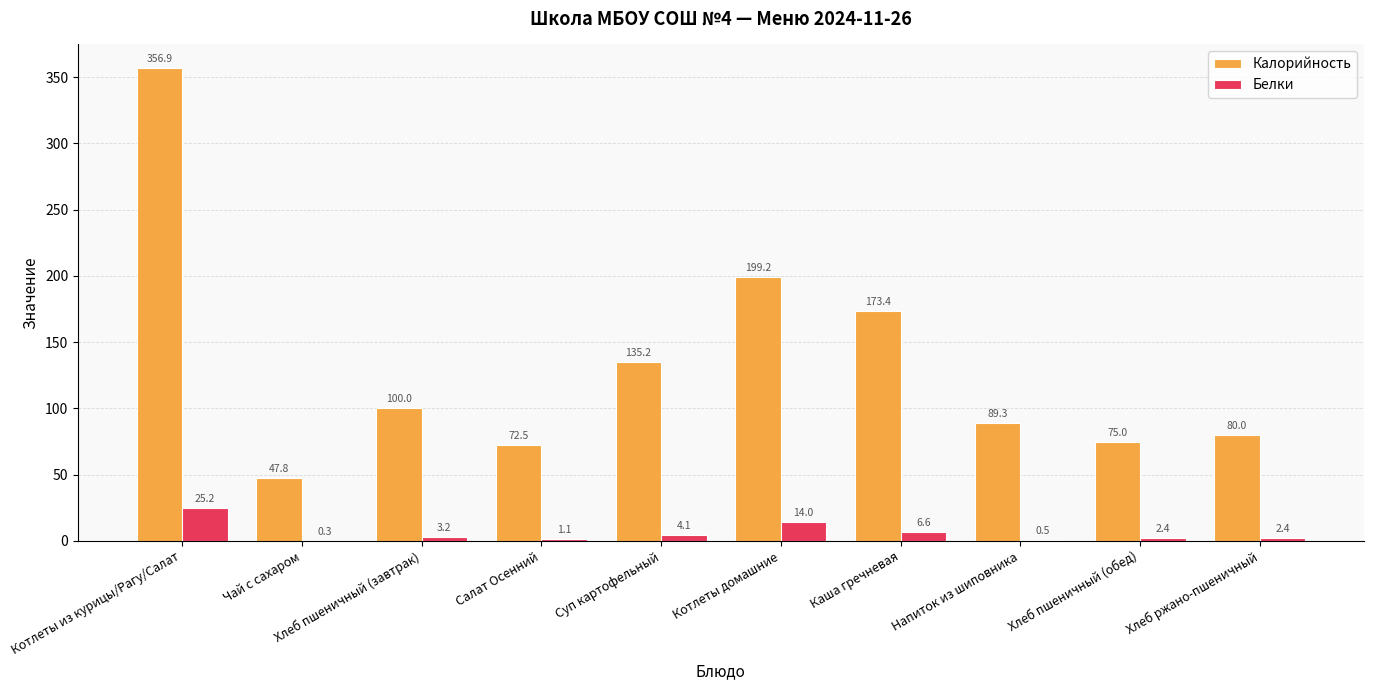

Between Салат Осенний and Хлеб ржано-пшеничный, which series saw the biggest shift?

Калорийность